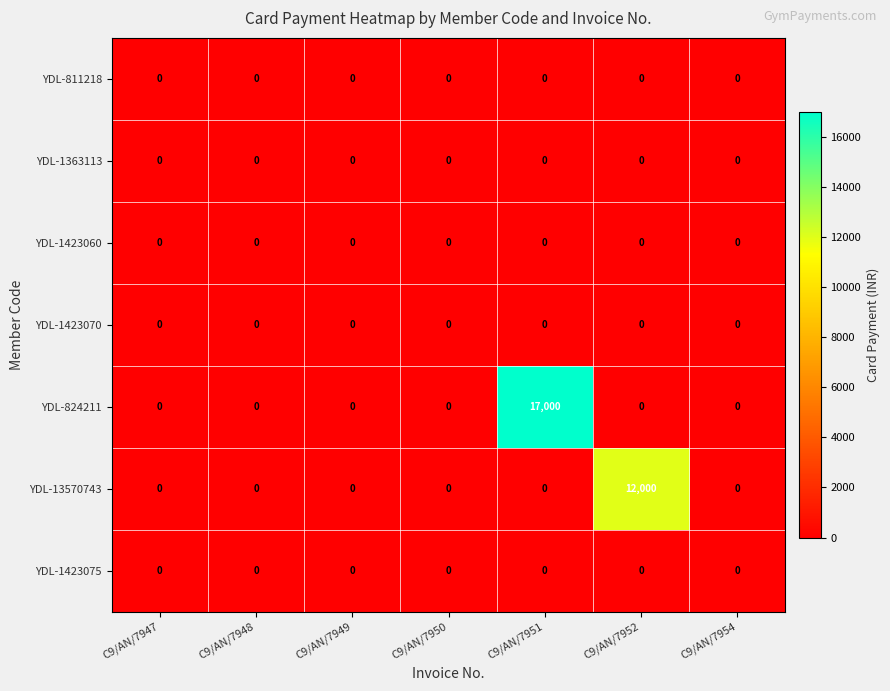

How many distinct data groups are displayed?

7